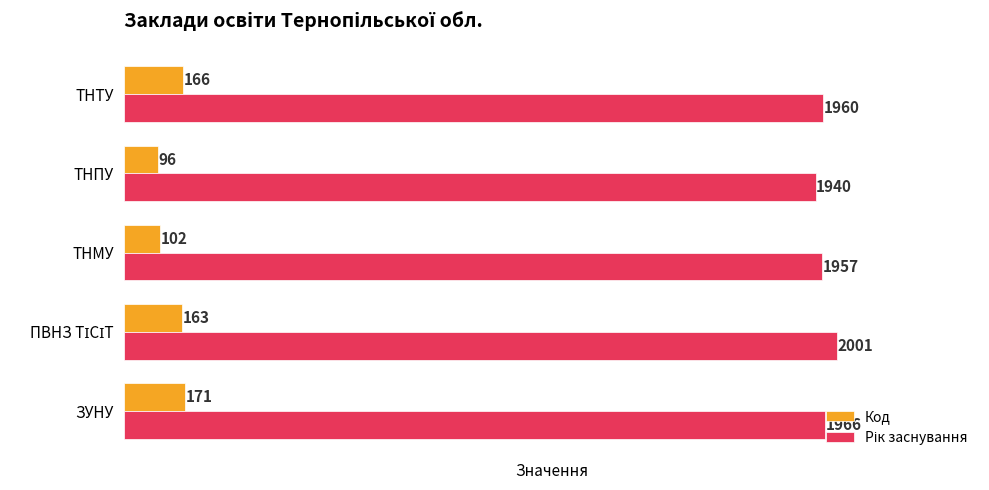

Which label corresponds to the smallest value in the chart?

ТНПУ